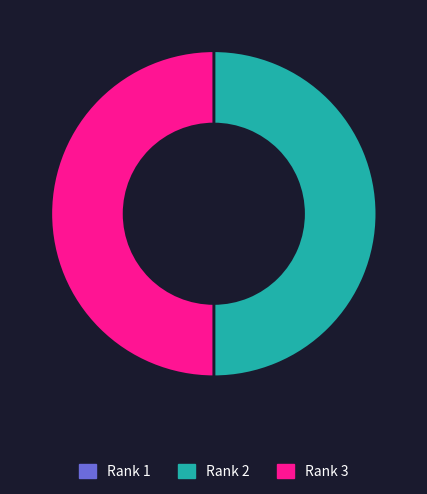

Is it true that Rank 3 is 37% of the pie?

False